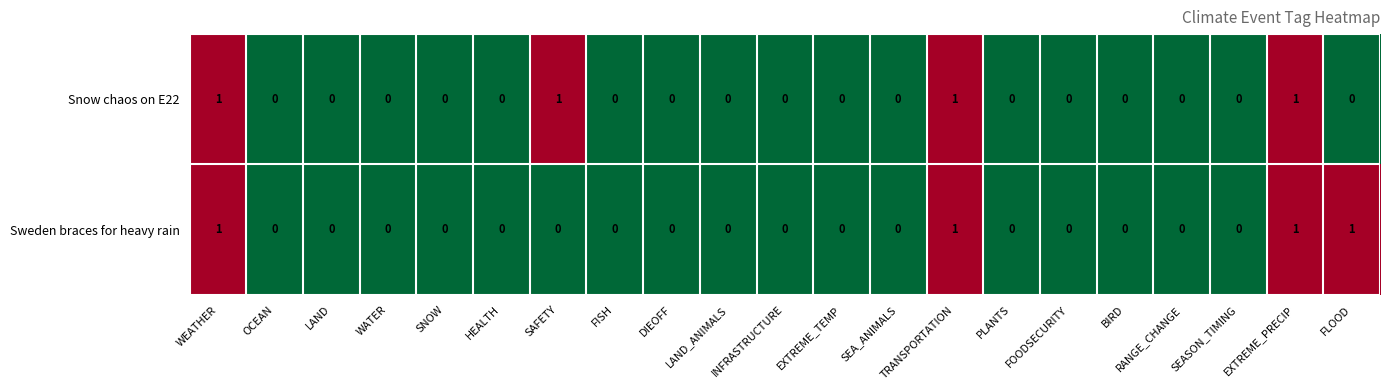

The value of Sweden braces for heavy rain at LAND_ANIMALS is 1. True or false?

False